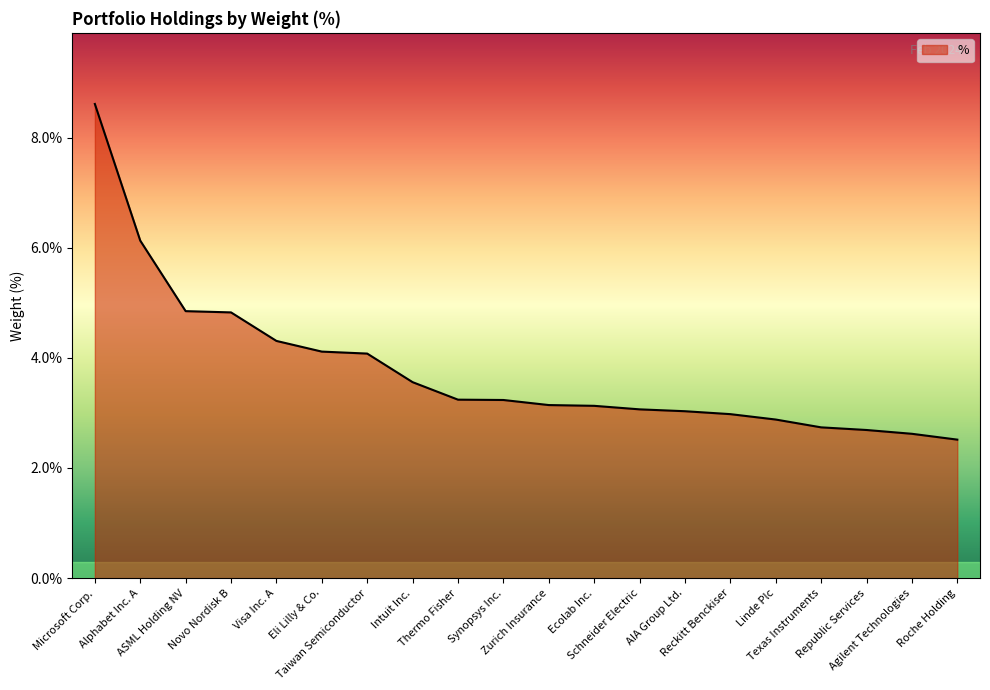

What is the difference between the maximum and minimum values?

6.1